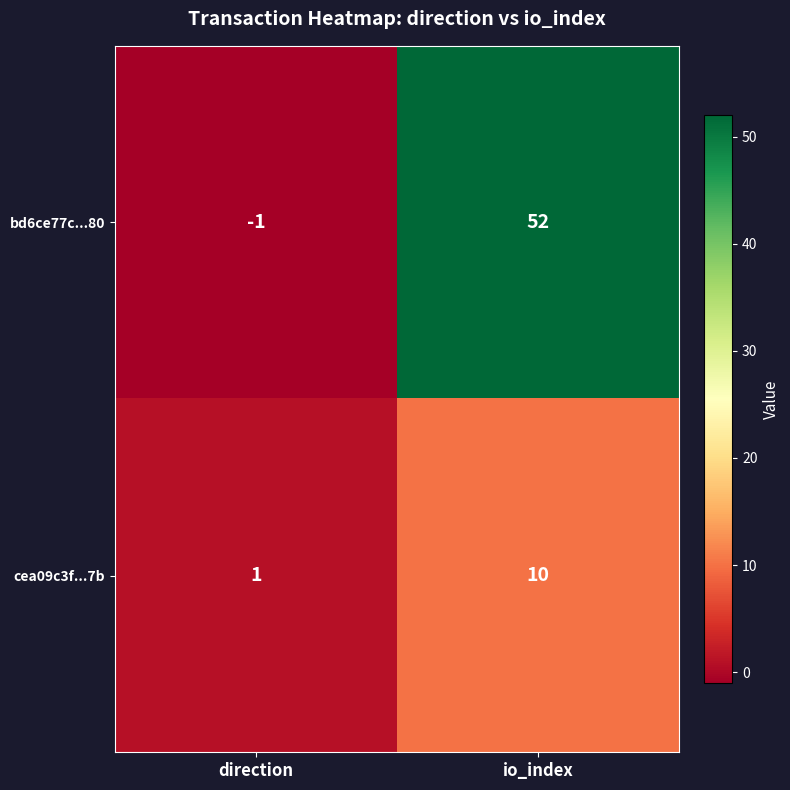

The bd6ce77c...80 series shows -2 at direction. True or false?

False